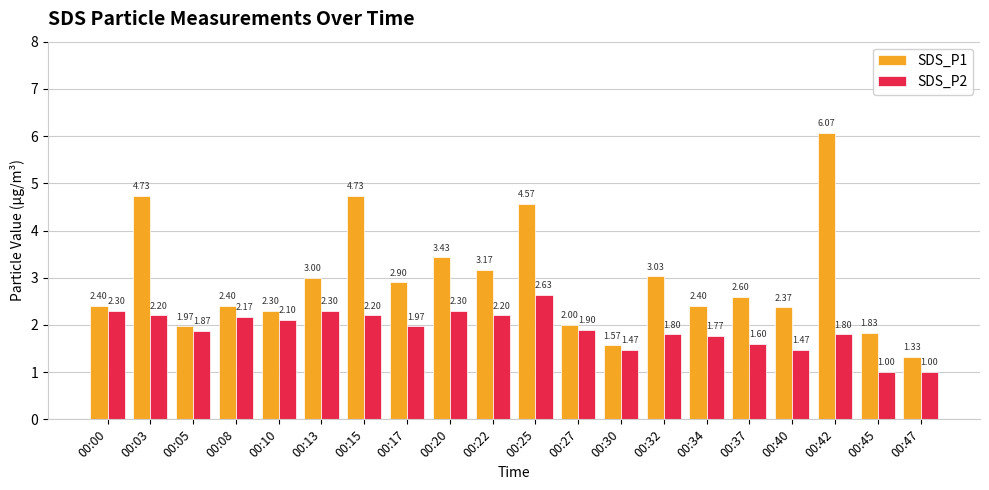

Are the bars grouped side by side (vs. stacked)?

Yes